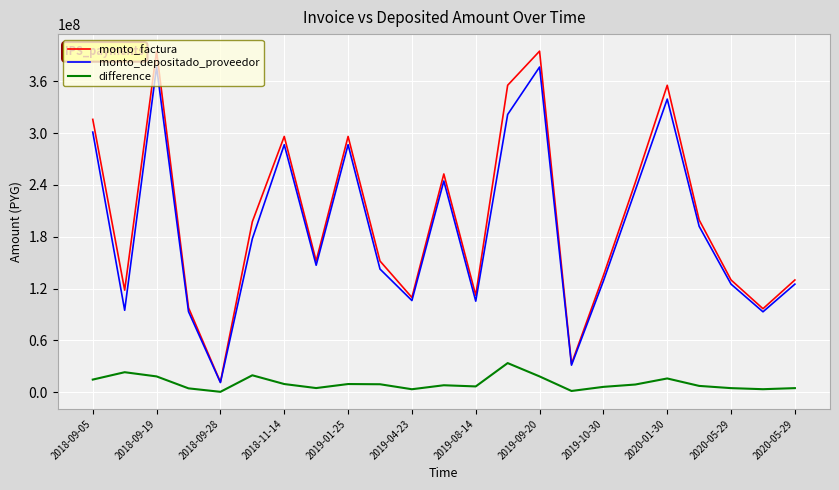

Which series has the largest range (max minus min)?

monto_factura